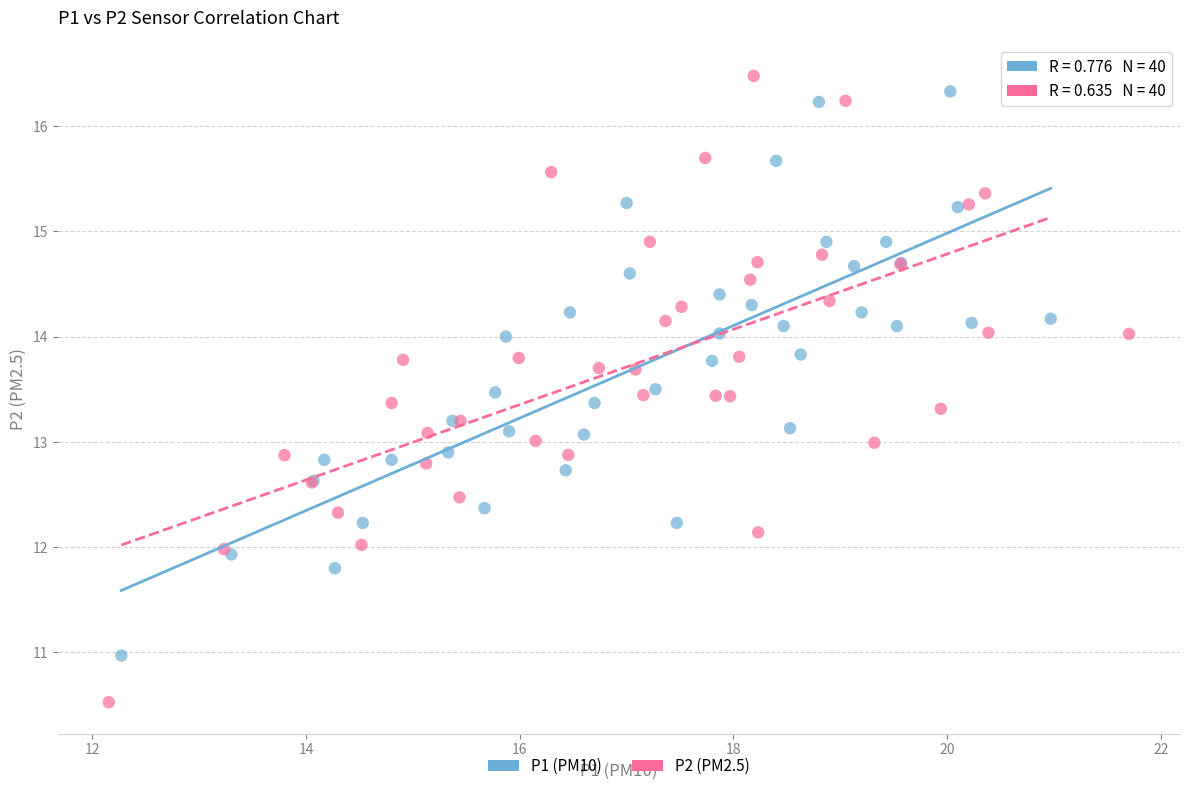

Which series reaches the minimum Y coordinate?

P2 (PM2.5)